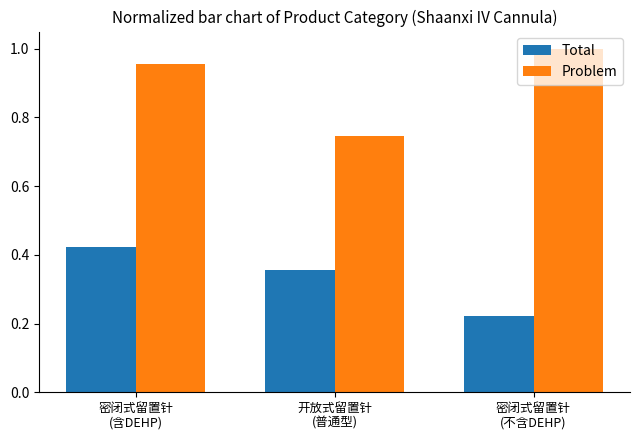

At how many categories does at least one series exceed 0?

3